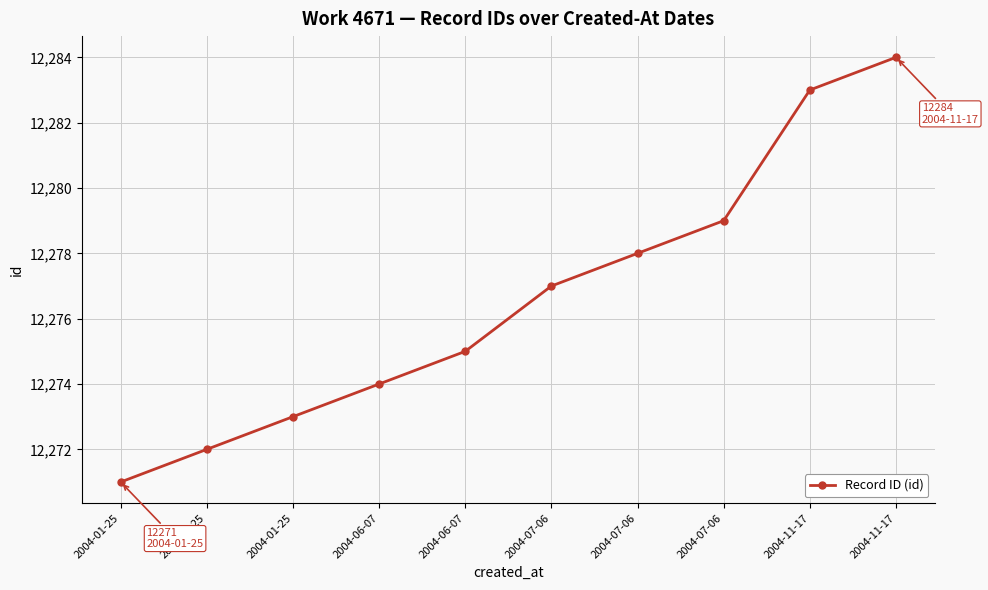

What is the greatest value displayed?

12284